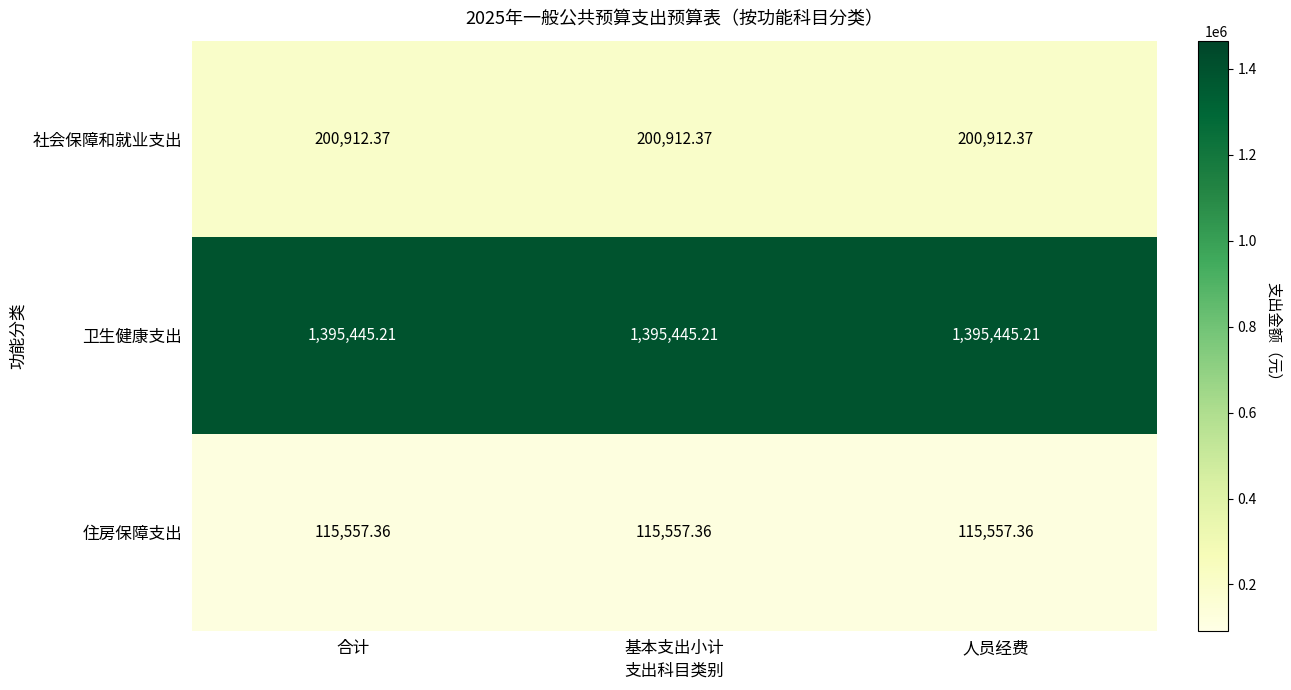

What is the smallest value displayed?

115557.4